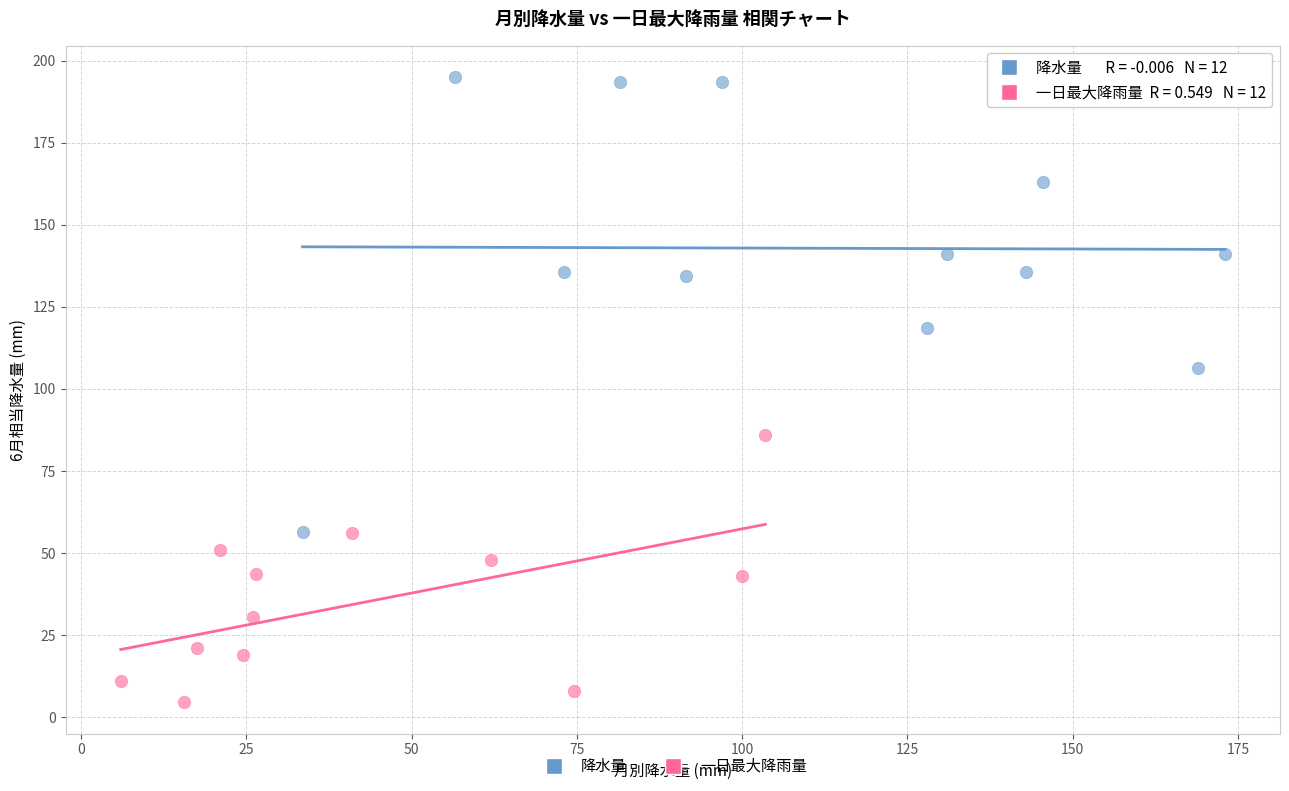

Which series has the largest Y range (max minus min)?

降水量